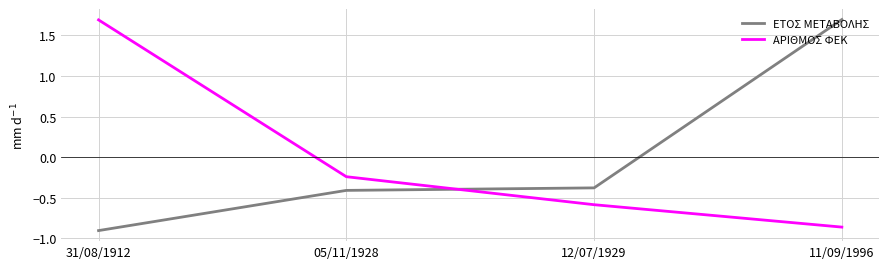

What is the difference between the maximum and minimum values in the ΑΡΙΘΜΟΣ ΦΕΚ series?

2.6